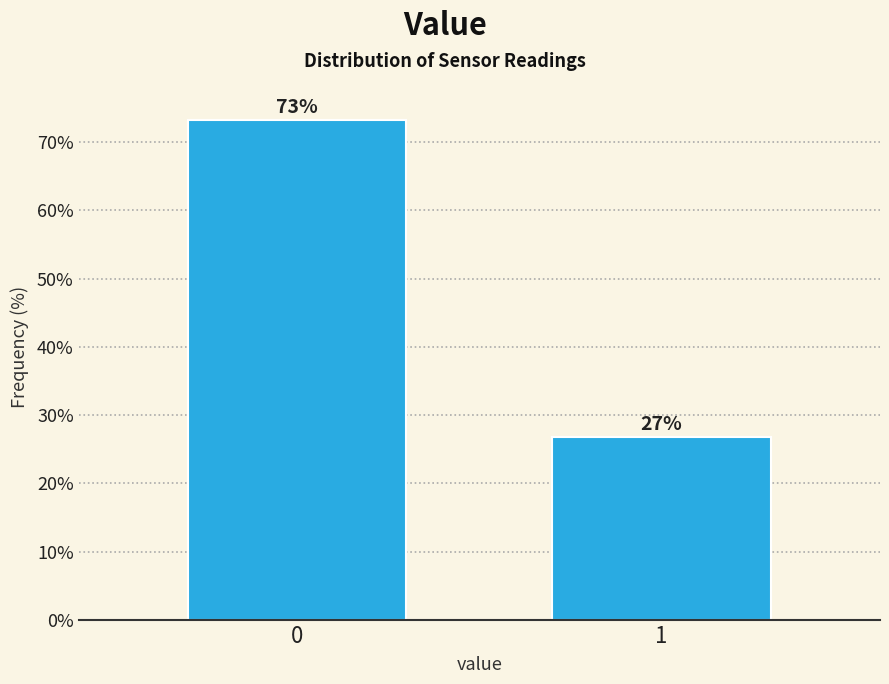

True or false: the data shows 73.2 at 0.

True